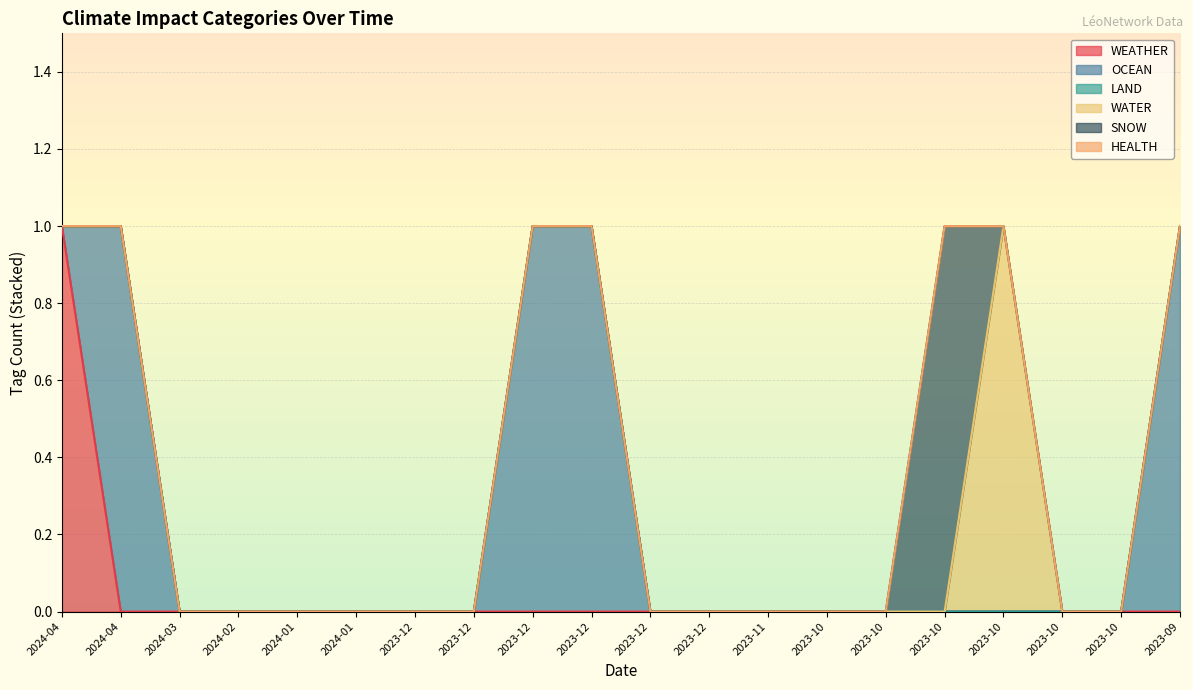

What is the label of the 15th point from the right?

2024-01-26